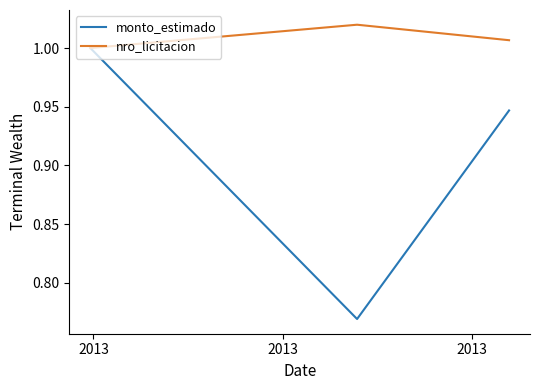

Which series has the widest spread of values?

monto_estimado